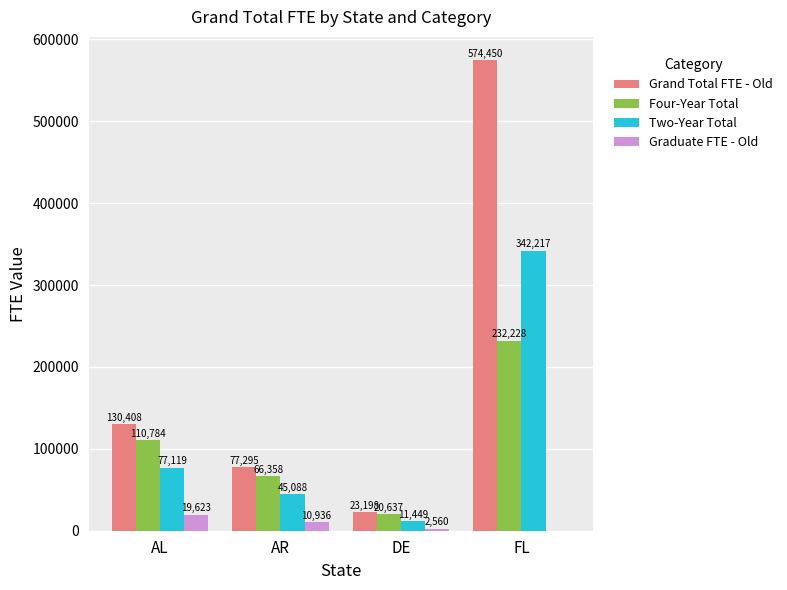

Does the chart contain stacked bars?

No